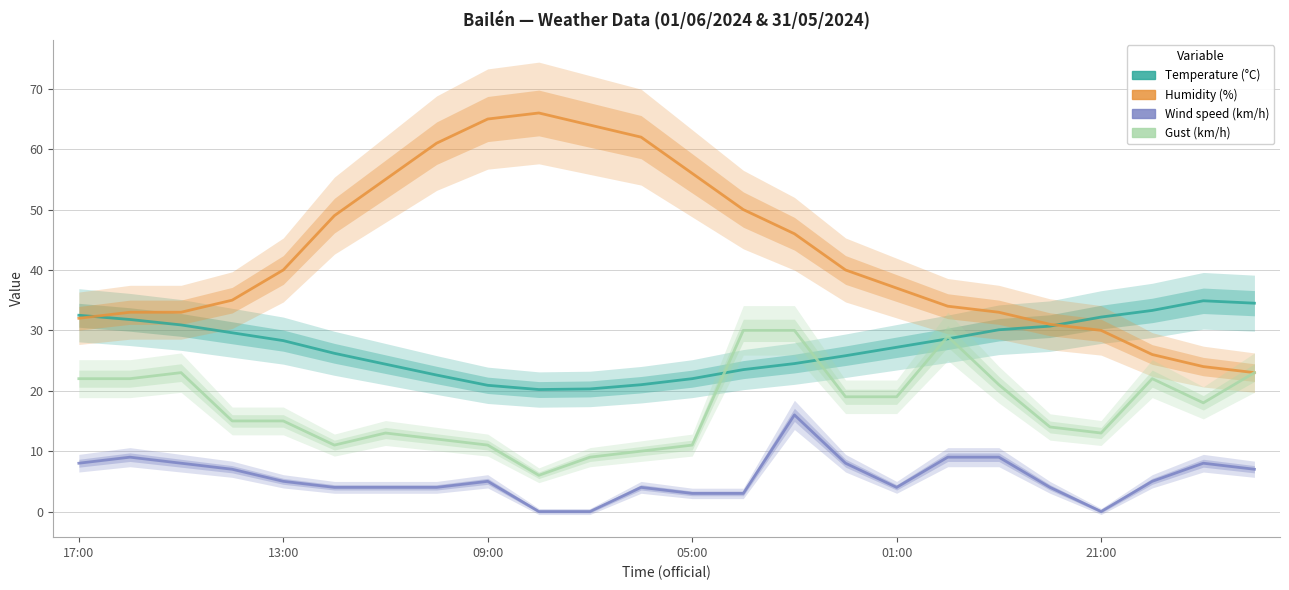

Between 20 and 9, which is larger?

20